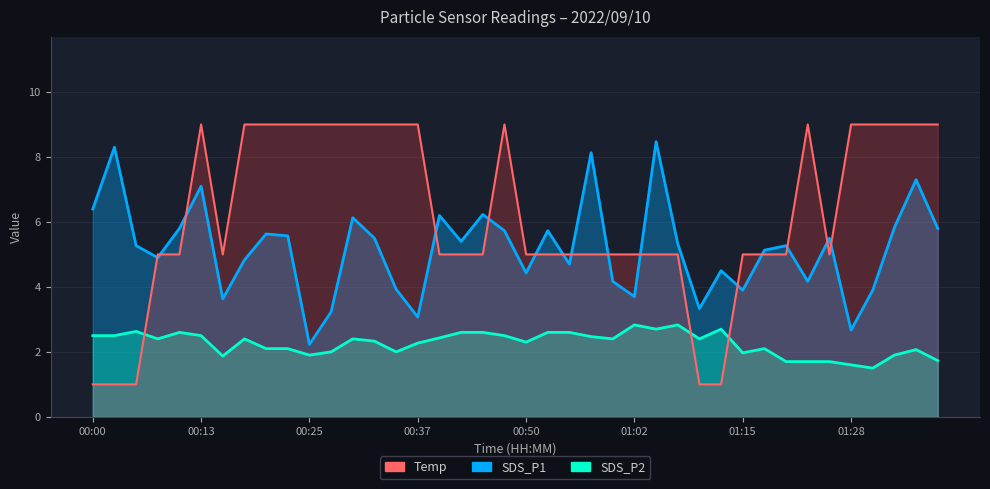

List the series in order of their peak value, highest first.

Temp, SDS_P1, SDS_P2